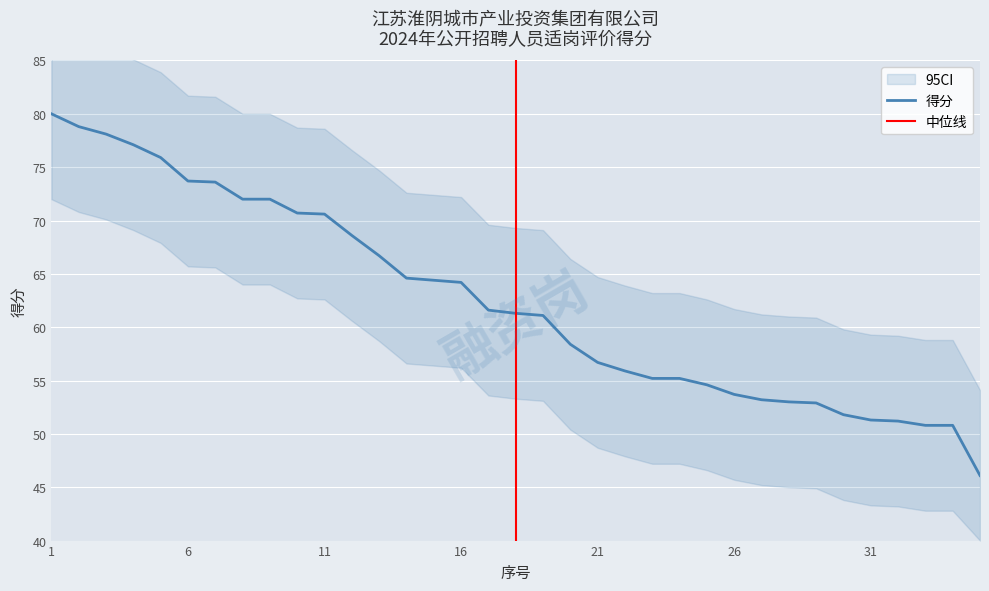

Reading left to right, extract all data points from this chart.

80.0	78.8	78.1	77.1	75.9	73.7	73.6	72.0	72.0	70.7	70.6	68.6	66.7	64.6	64.4	64.2	61.6	61.3	61.1	58.4	56.7	55.9	55.2	55.2	54.6	53.7	53.2	53.0	52.9	51.8	51.3	51.2	50.8	50.8	46.1